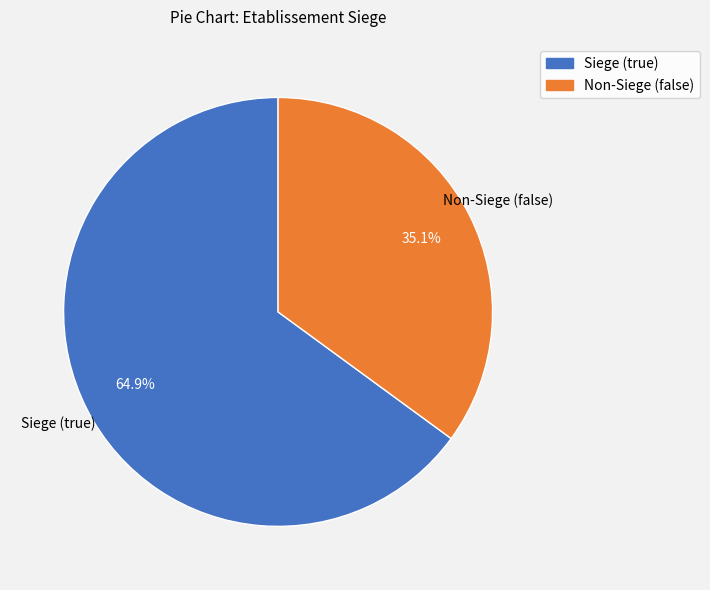

Do Siege (true) and Non-Siege (false) together represent more than half of the pie?

Yes